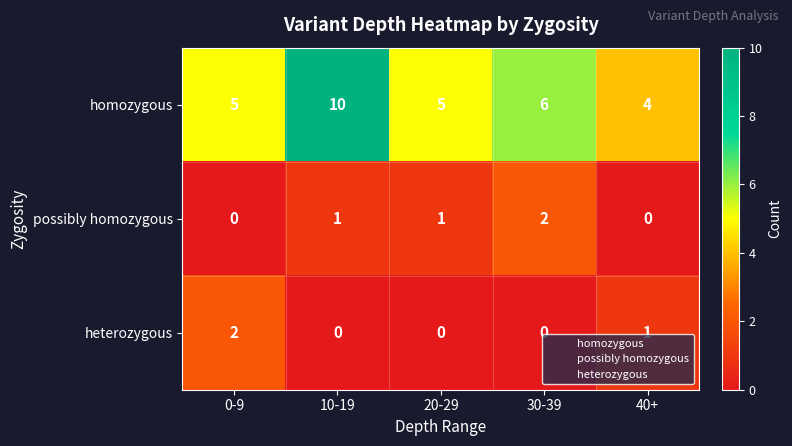

Which series has the widest spread of values?

homozygous